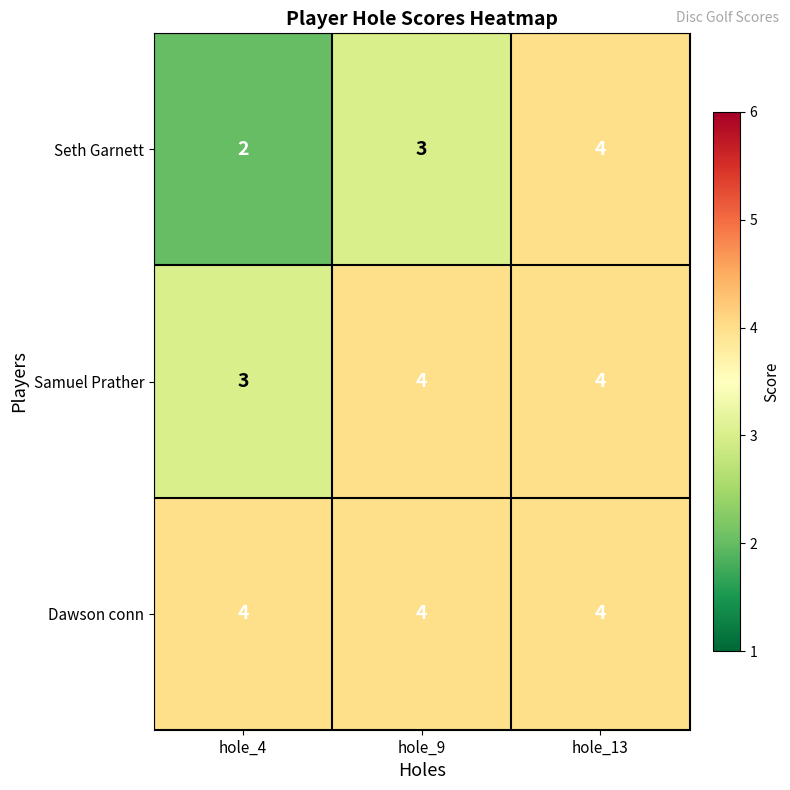

True or false: Seth Garnett has a value of 2 at hole_9.

False